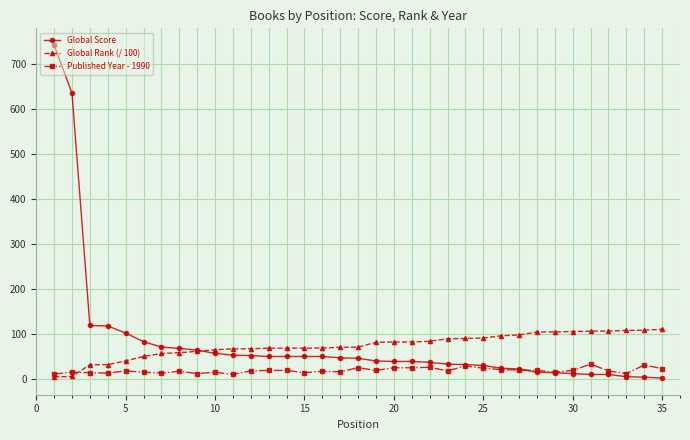

What is the highest value of the Published Year - 1990 series?

33.0